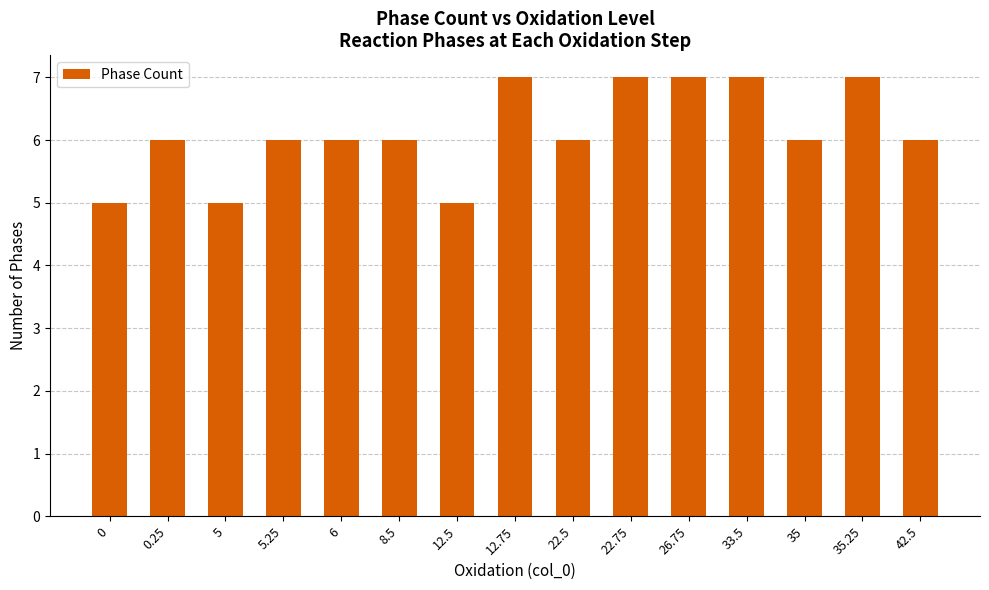

What is the average value?

6